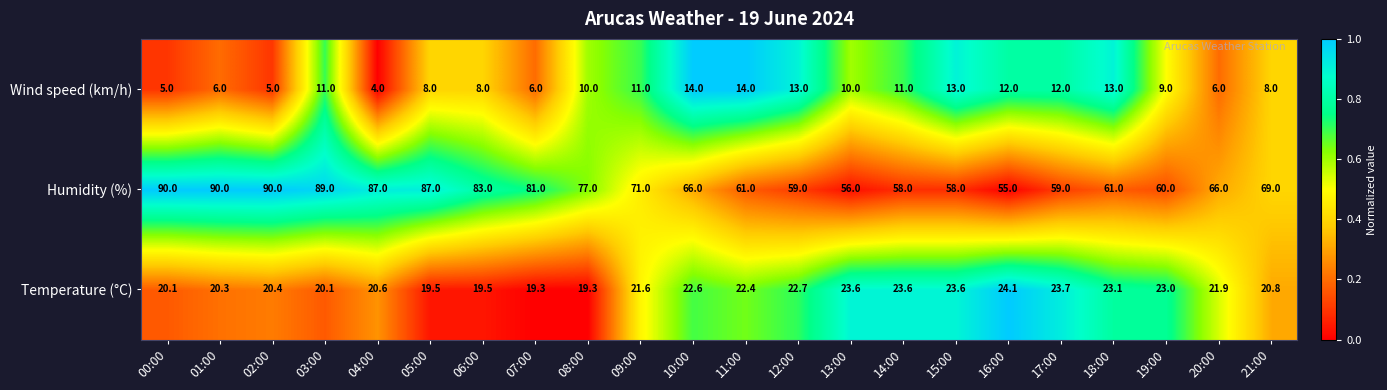

Count the Wind speed (km/h) values in the range 6 to 12.

14